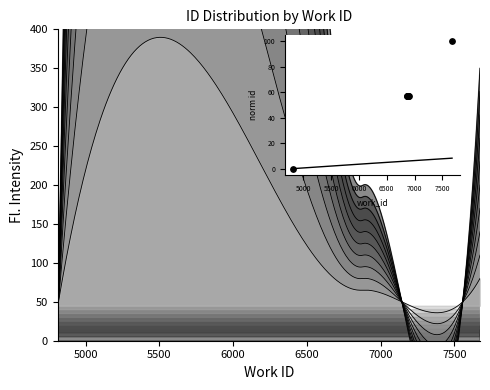

What is the ratio of the value at 7000 to the value at 7500?

1.0